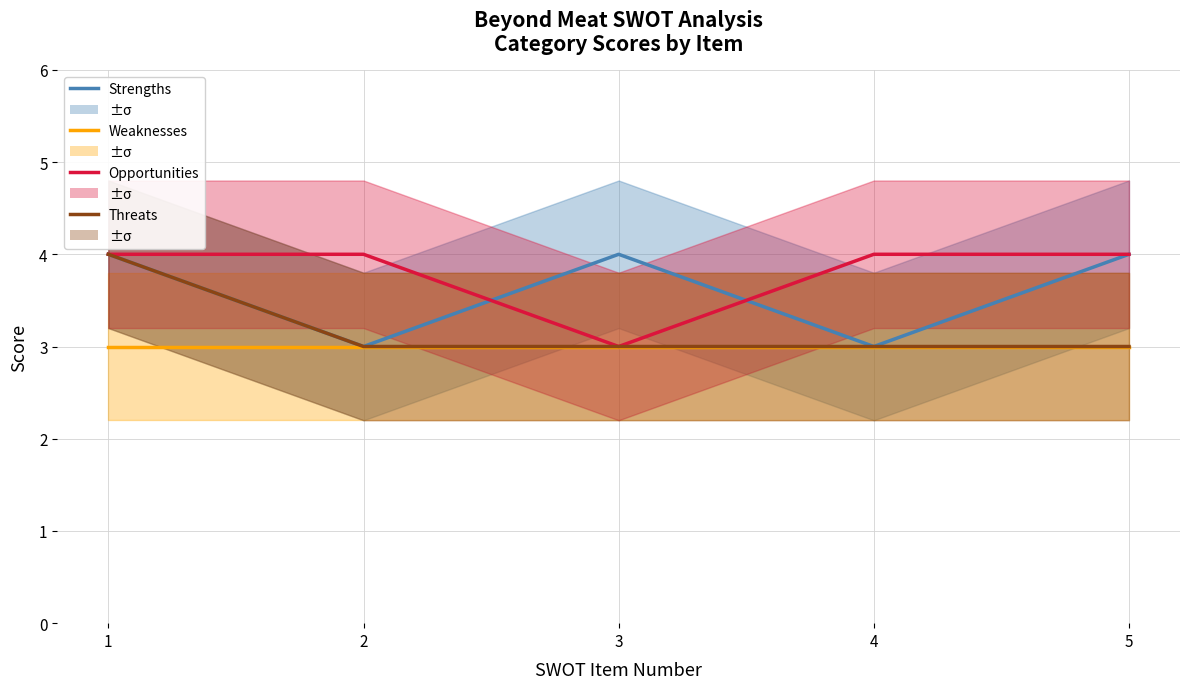

Which series has the largest total across all categories?

Opportunities